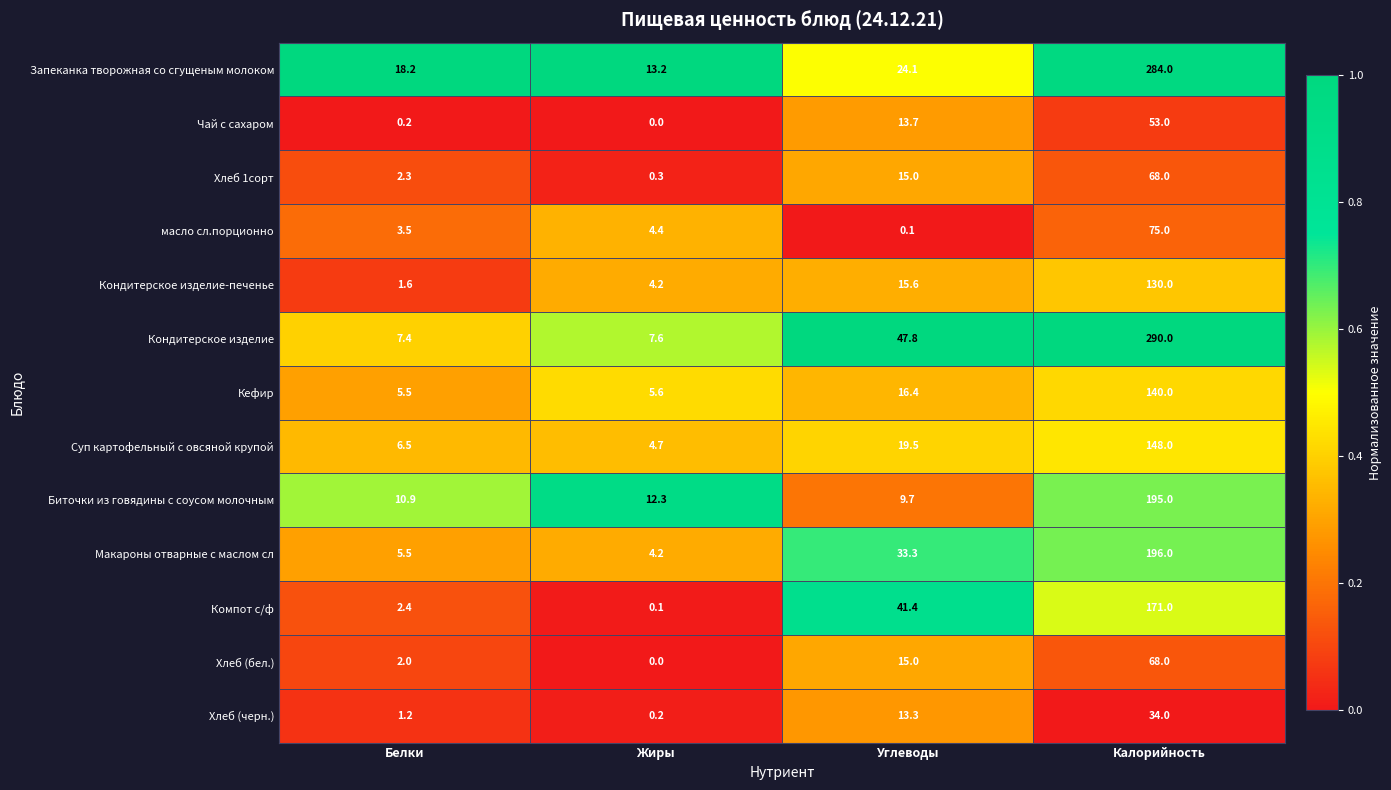

At which category is the sum across all series the highest?

Калорийность